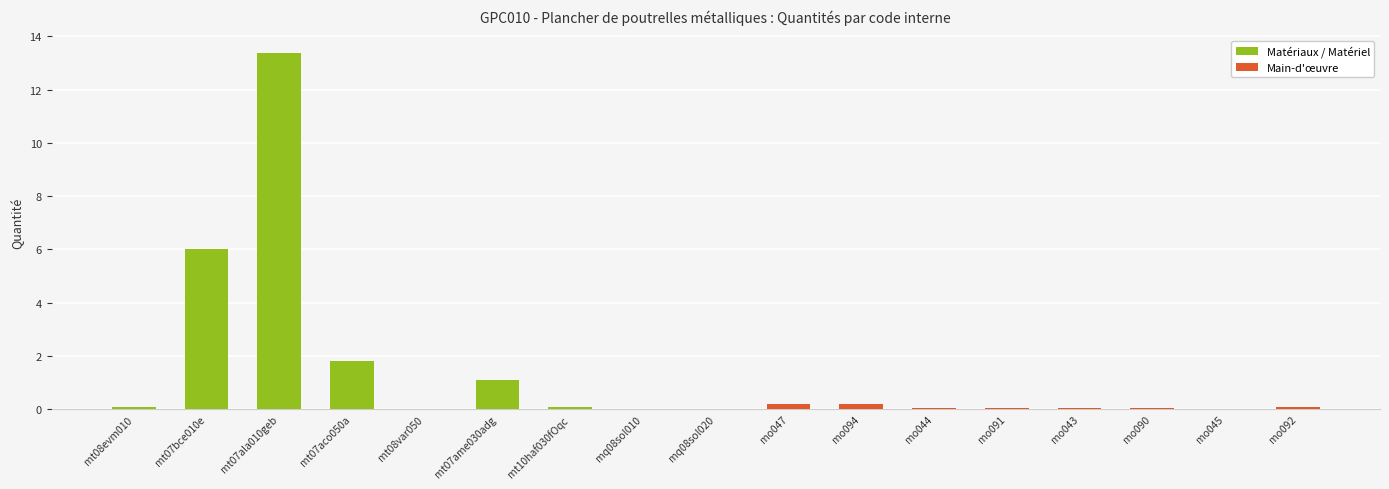

Which has a higher value, mt07bce010e or mt08var050?

mt07bce010e